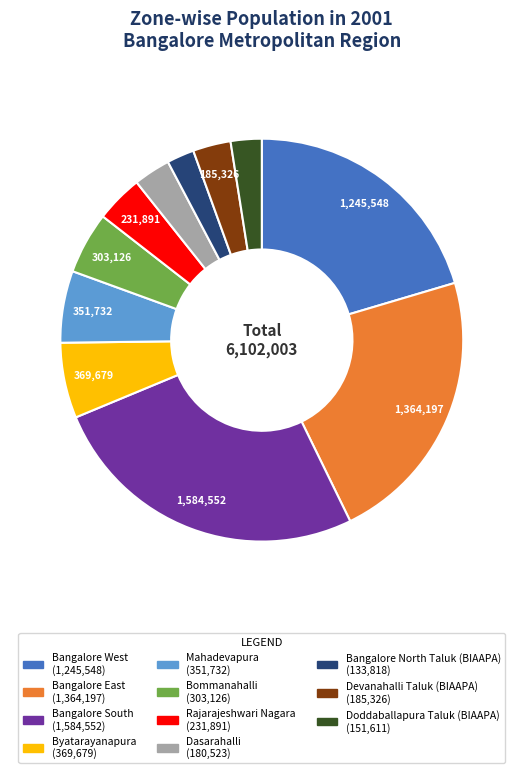

Which category has the biggest portion of the pie?

Bangalore South